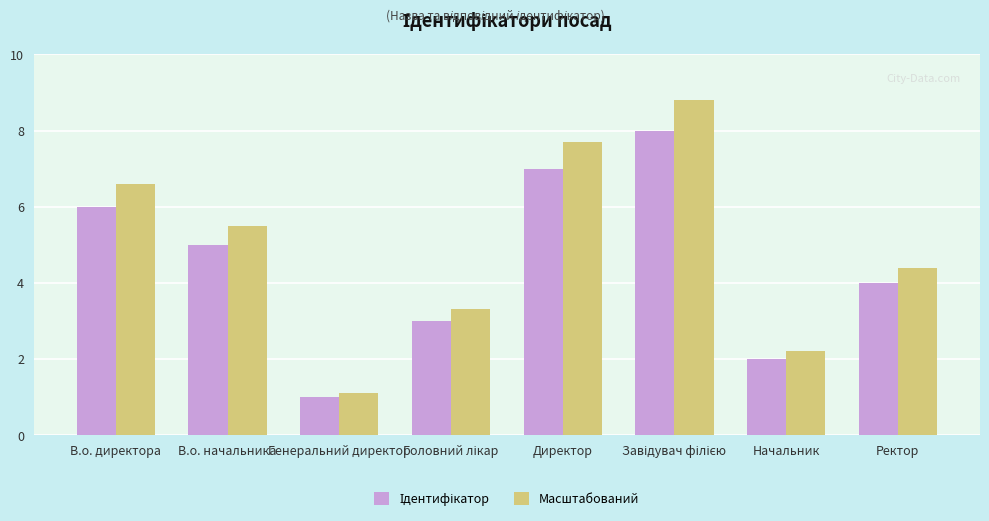

What is the difference between the second highest and second lowest values in the Масштабований series?

5.5